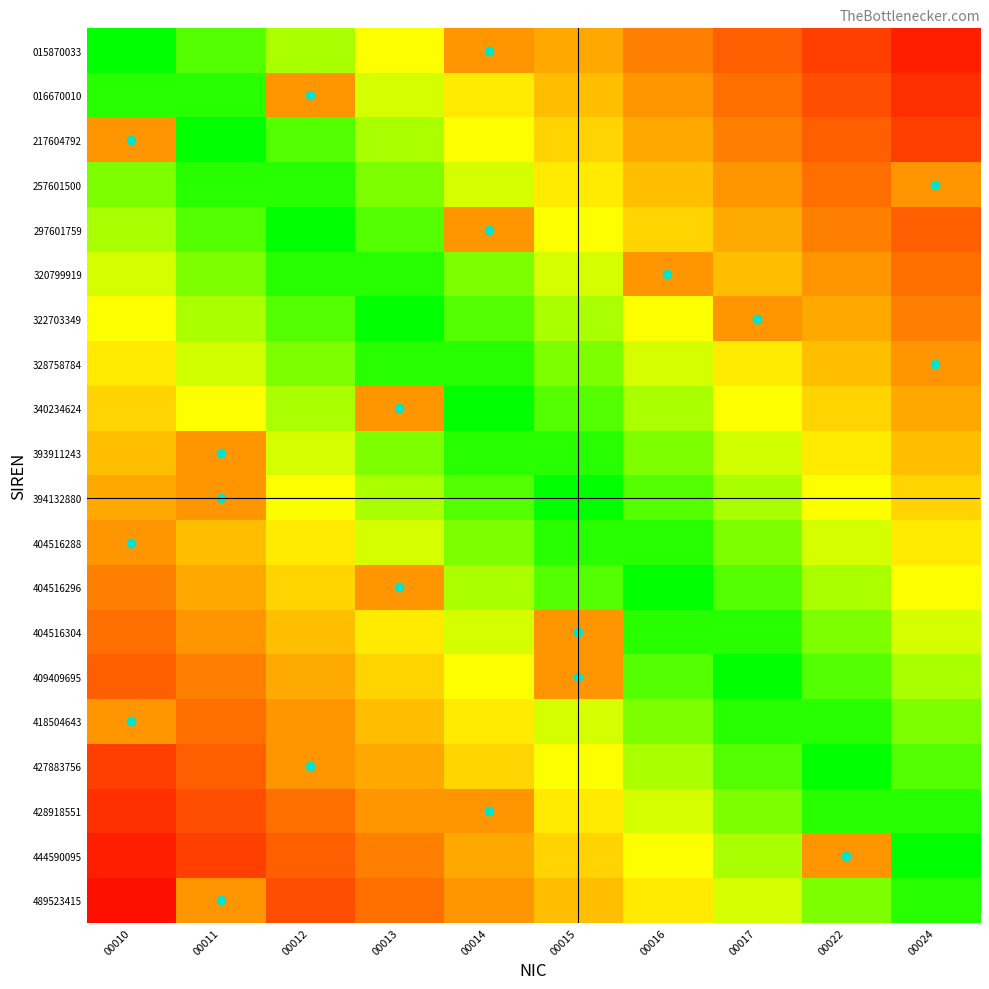

Which series has the widest spread of values?

015870033